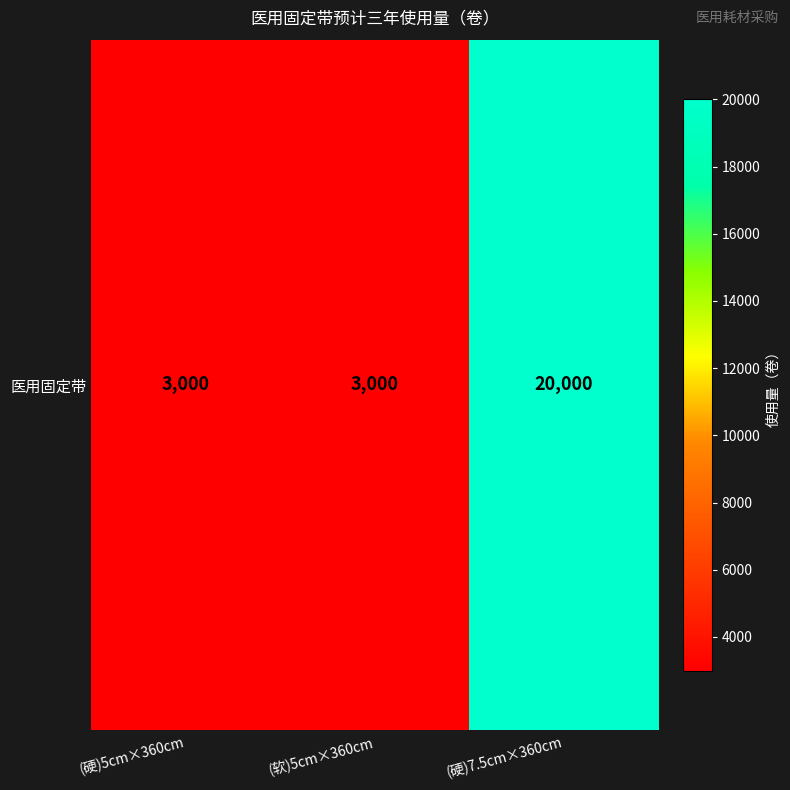

List the labels in order of value, largest first.

(硬)7.5cm×360cm, (硬)5cm×360cm, (软)5cm×360cm